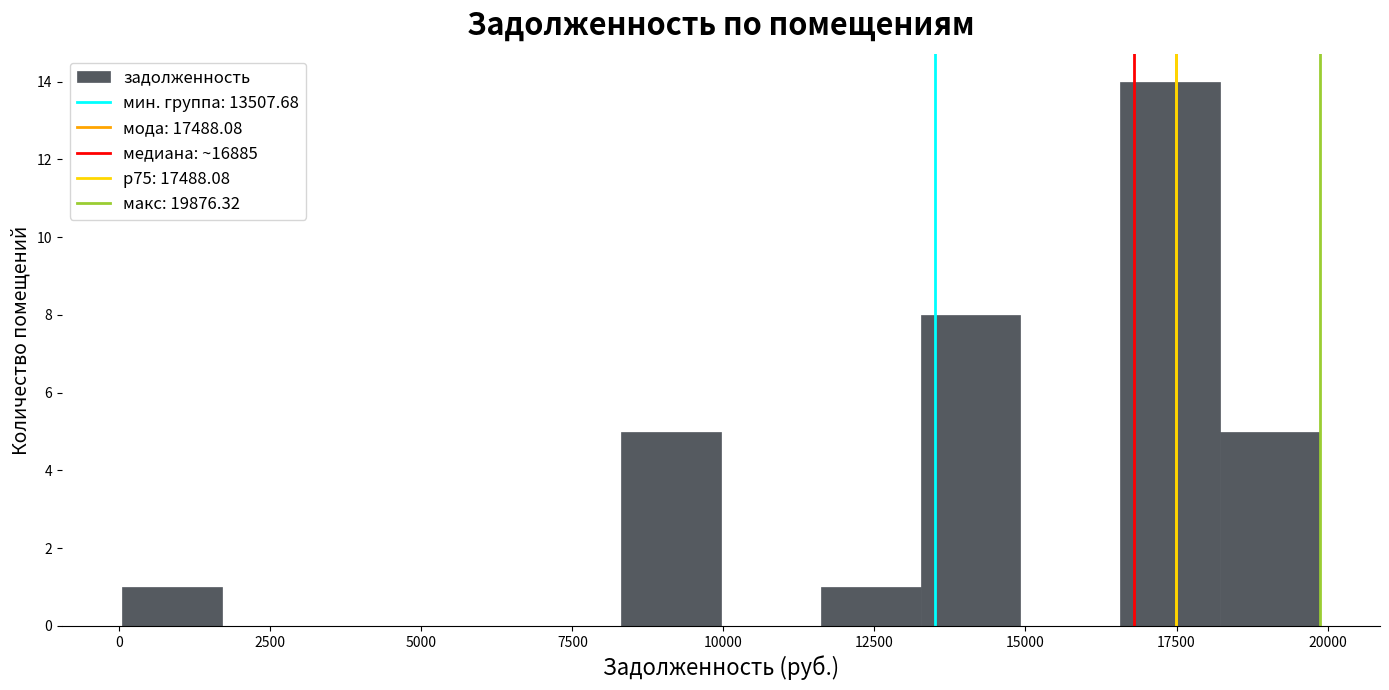

Read against the x-axis, roughly where is the centre of the tallest bar?

17500